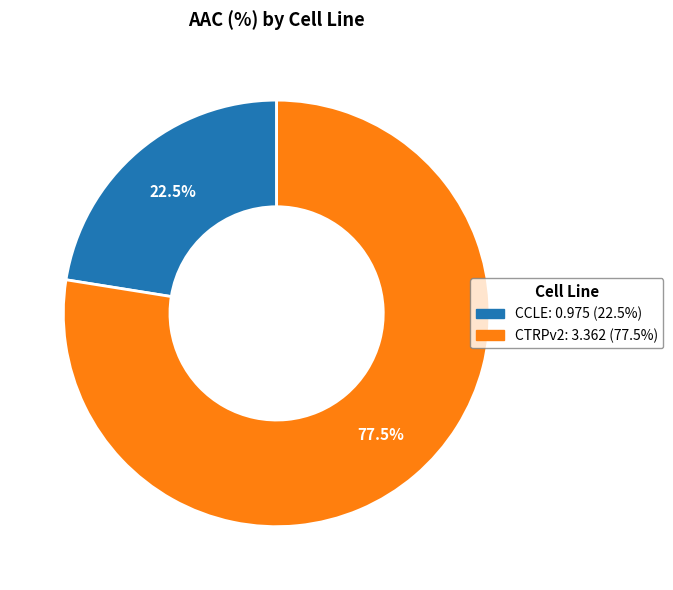

Is there any slice that represents more than half of the pie?

Yes